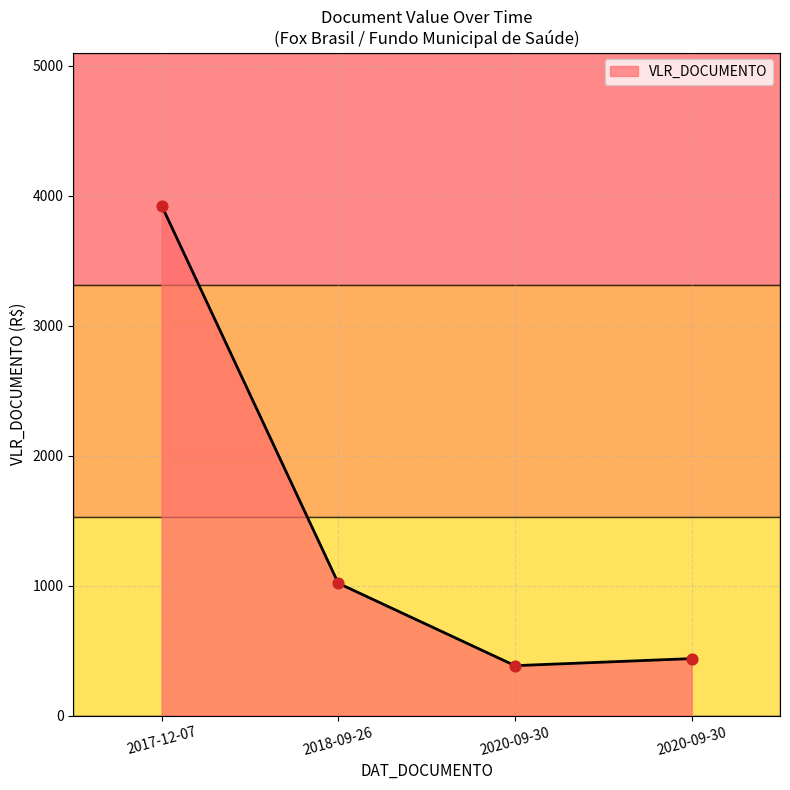

What is the ratio of the value at 2020-09-30 to the value at 2017-12-07?

0.1